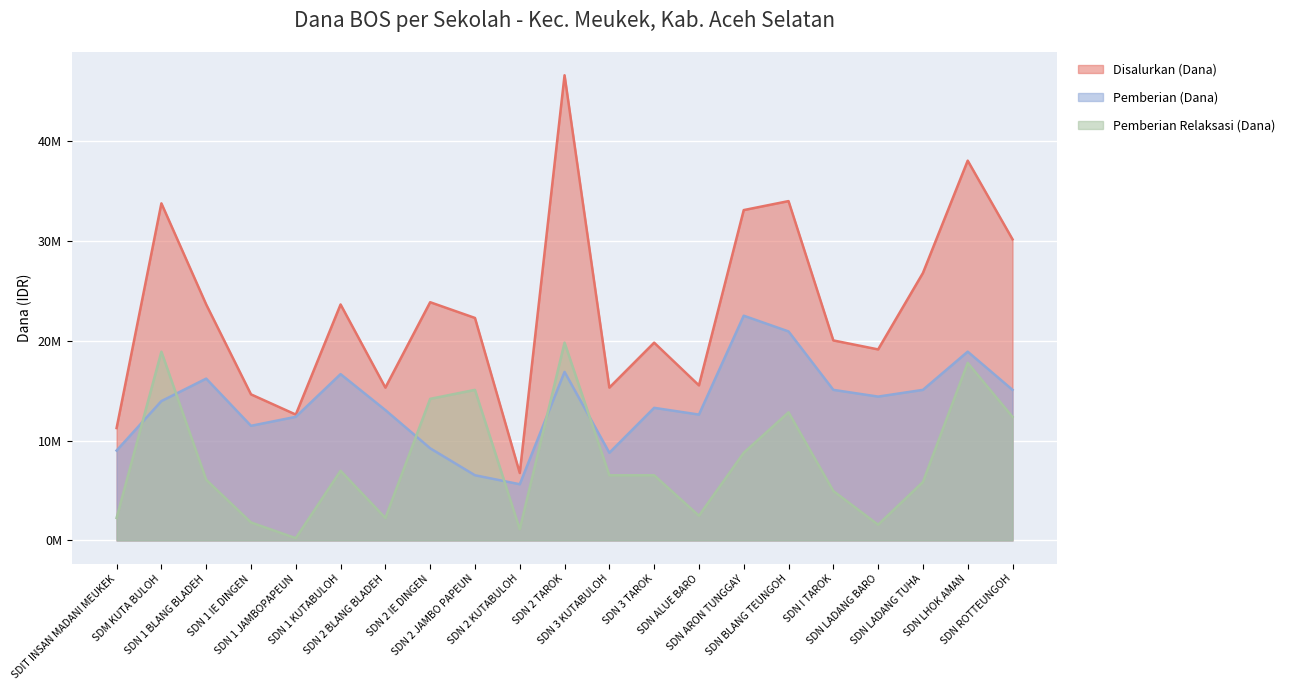

Reading left to right, what are all the values shown in this chart?

Disalurkan (Dana): 11250000	33750000	23625000	14625000	12600000	23625000	15300000	23850000	22275000	6750000	46575000	15300000	19800000	15525000	33075000	33975000	20025000	19125000	26775000	38025000	30150000
Pemberian (Dana): 9000000	13950000	16200000	11475000	12375000	16650000	13050000	9225000	6525000	5625000	16875000	8775000	13275000	12600000	22500000	20925000	15075000	14400000	15075000	18900000	15075000
Pemberian Relaksasi (Dana): 2250000	18900000	6075000	1800000	225000	6975000	2250000	14175000	15075000	1125000	19800000	6525000	6525000	2475000	8775000	12825000	4950000	1575000	5850000	17775000	12375000